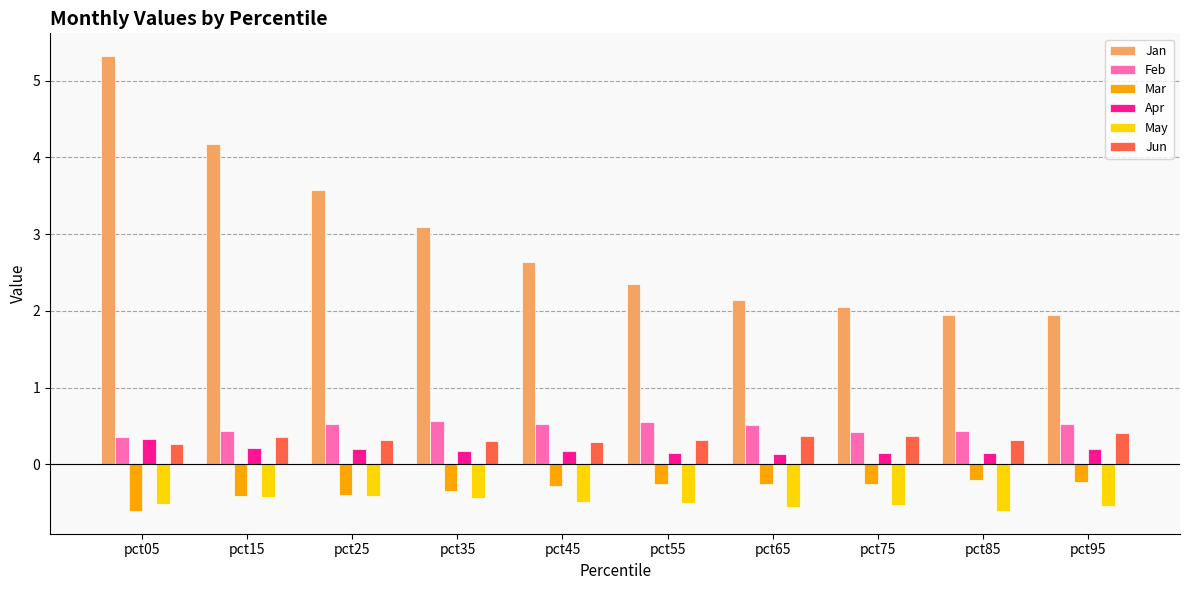

What is the greatest value displayed?

5.3